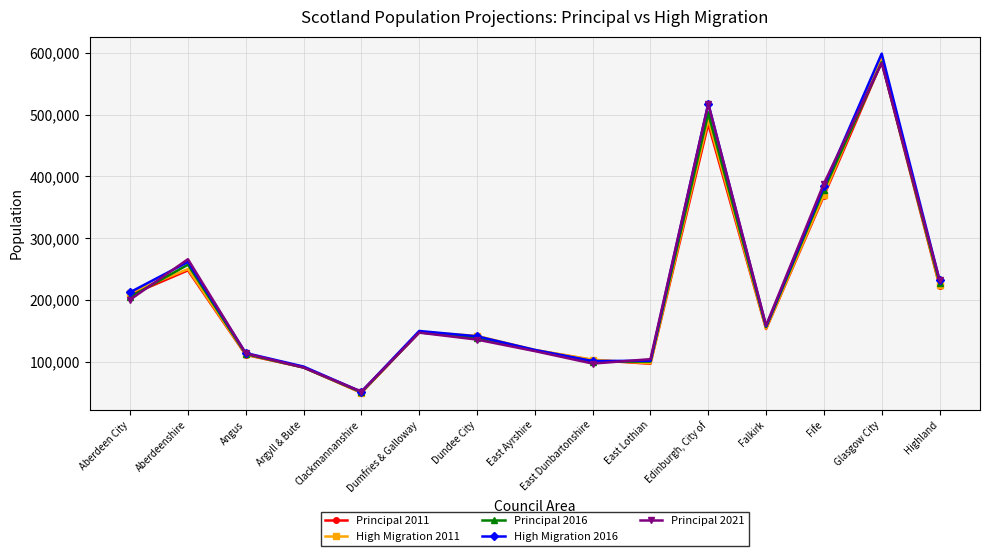

Which label corresponds to the smallest value in the chart?

Clackmannanshire